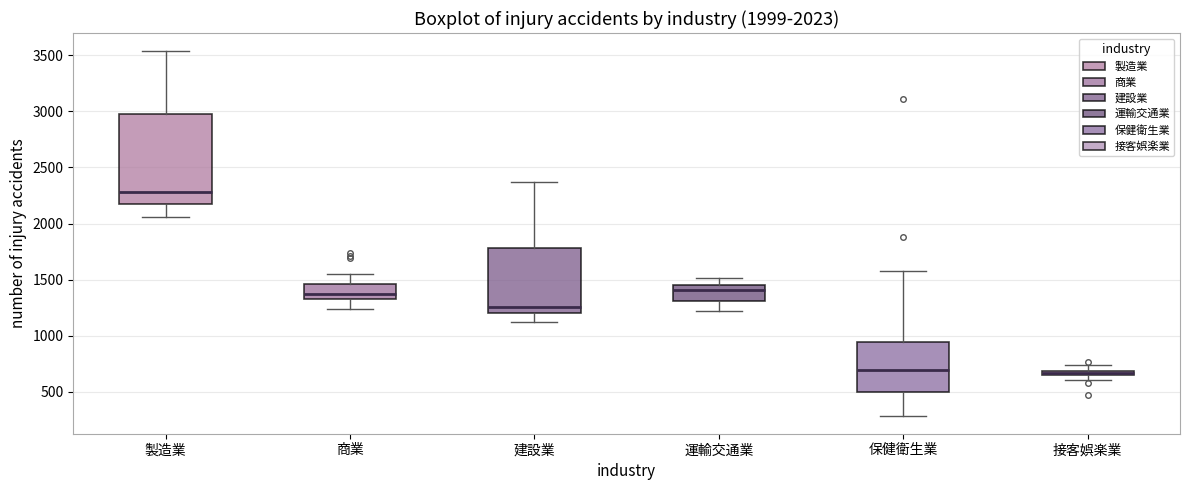

Comparing the boxes themselves (not the whiskers), which one is the tallest?

製造業